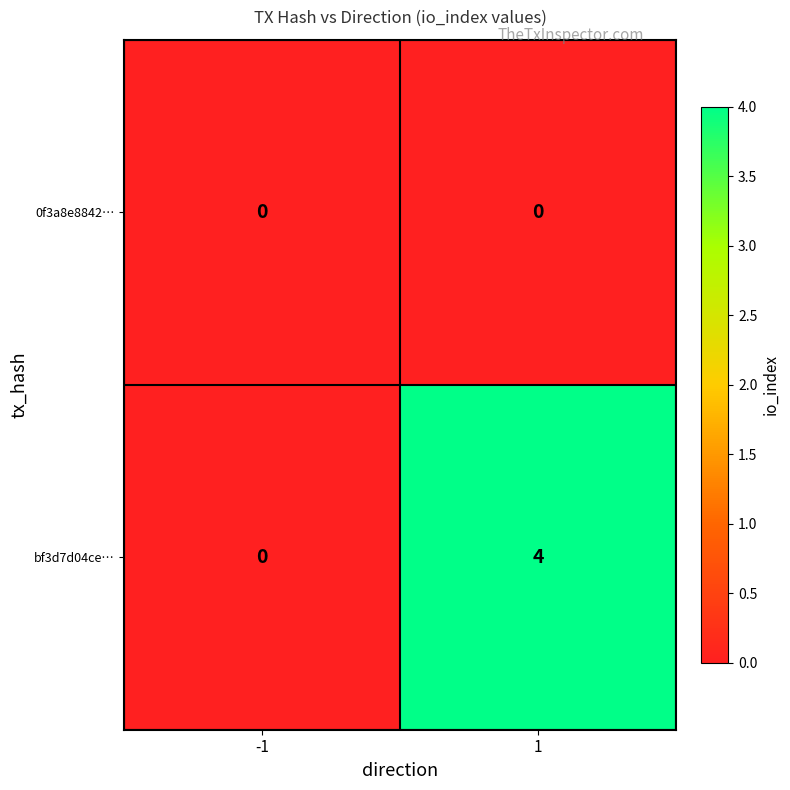

What is the total value across all series at 1?

4